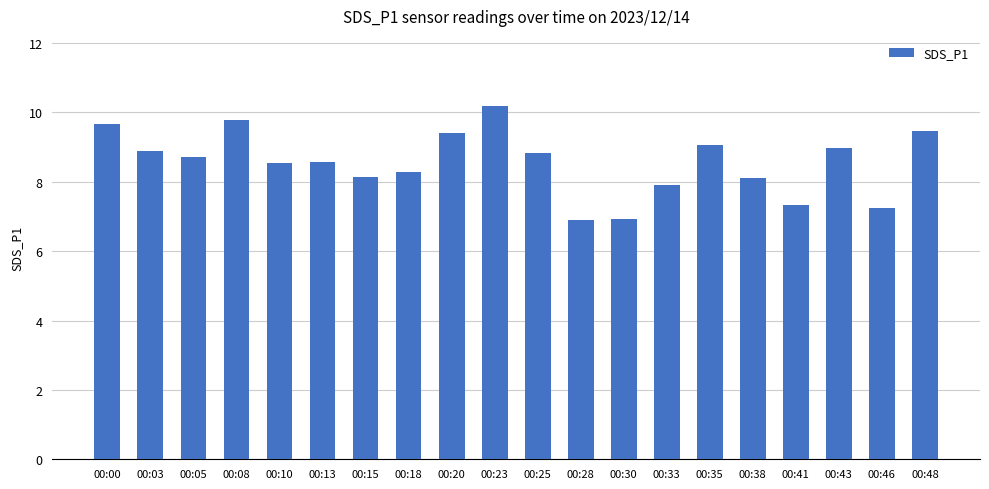

Is it true that the value at 00:35 is 9.1?

True